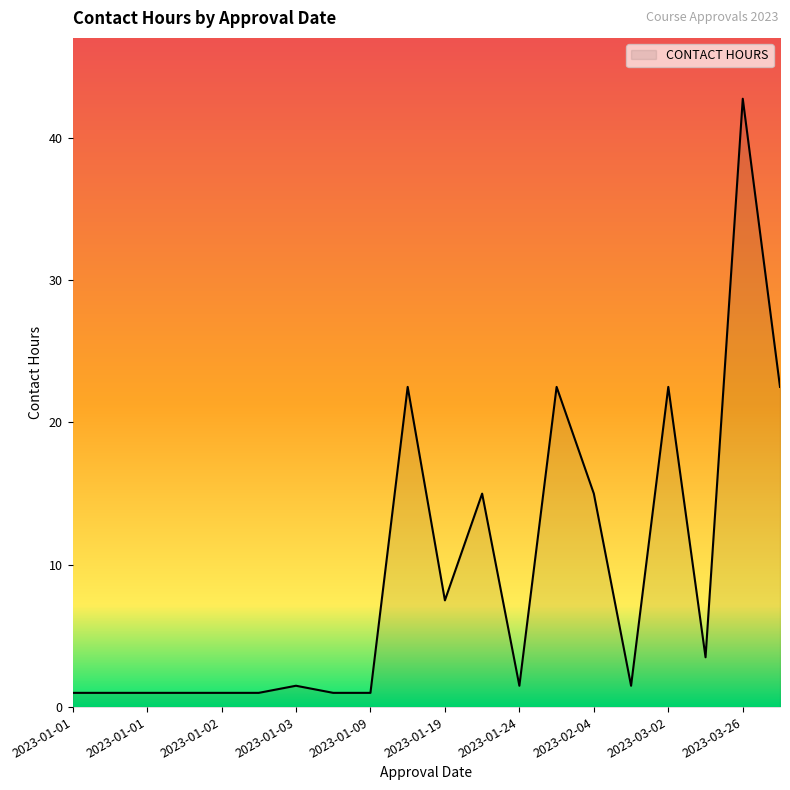

What is the greatest value displayed?

42.8